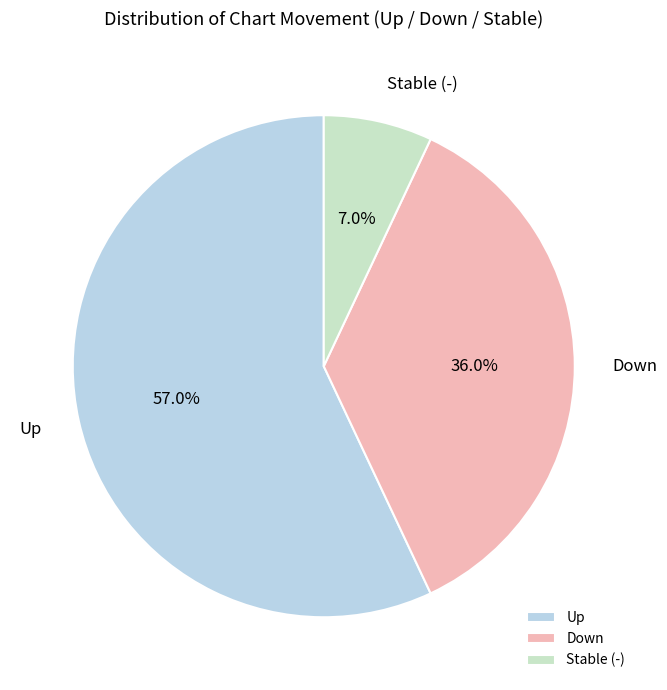

Does any single category account for the majority?

Yes